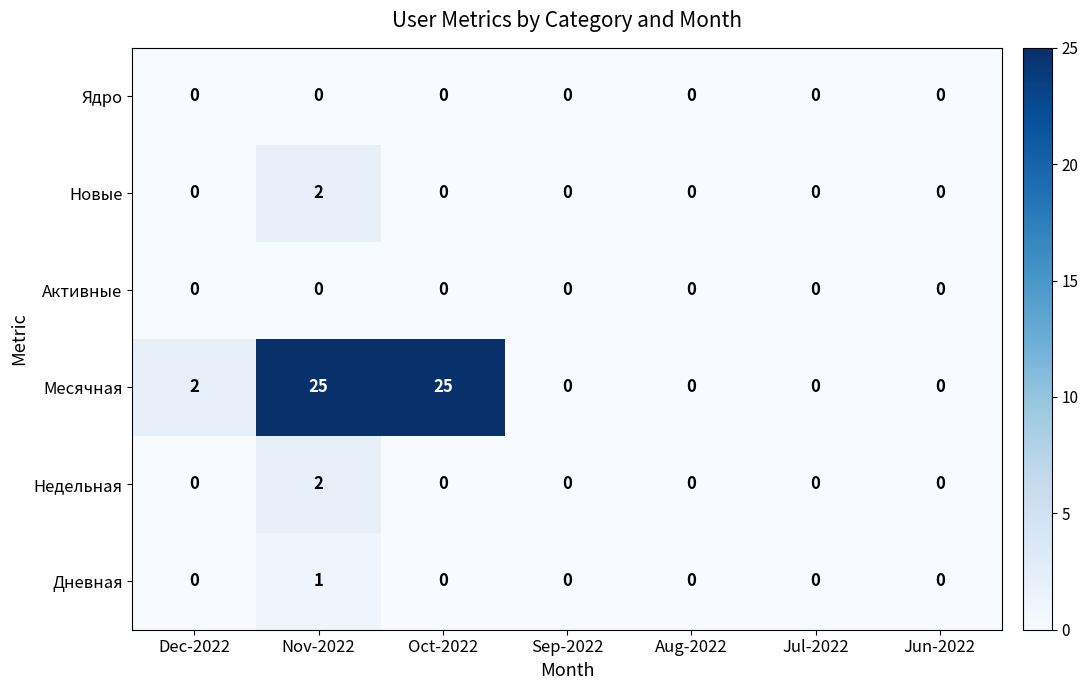

What is the greatest value displayed?

25